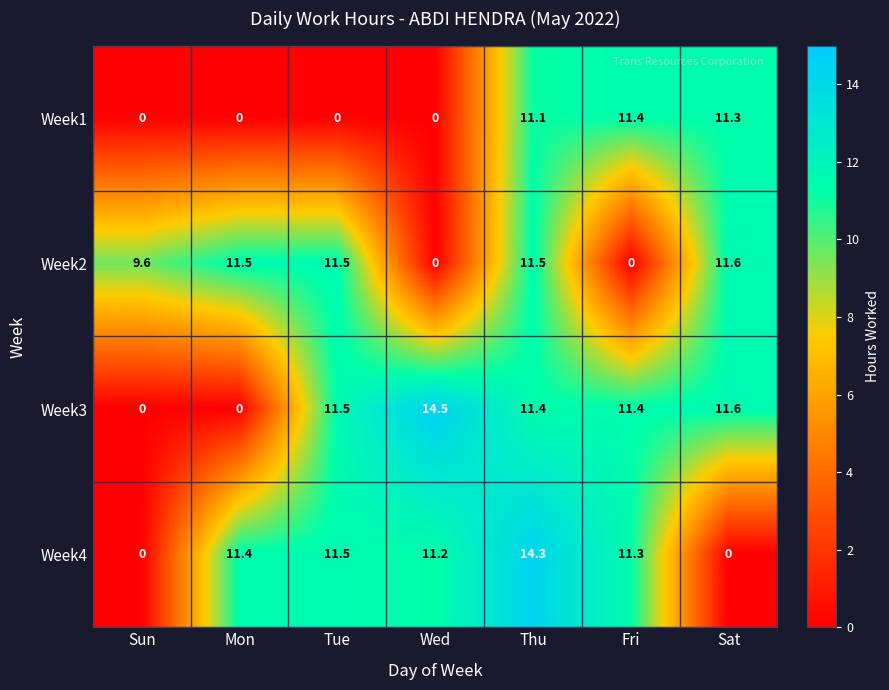

What is the sum of the Week1 values at Sun and Thu?

11.1